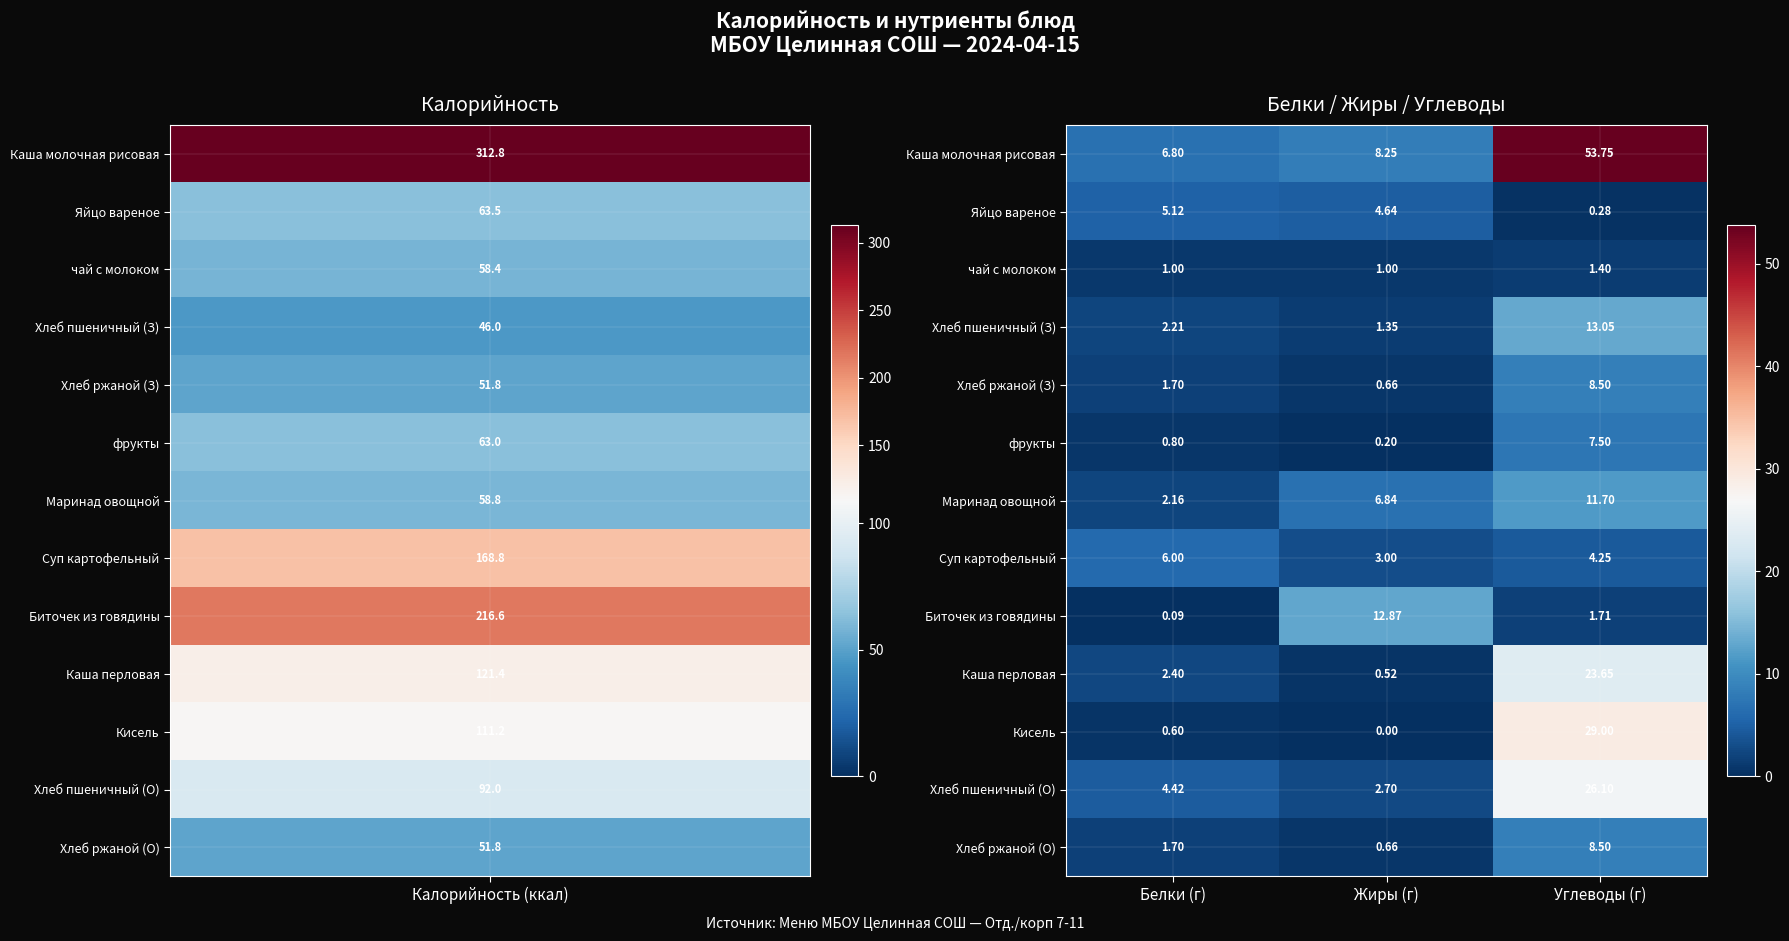

Between Белки (г) and Жиры (г), which series saw the biggest shift?

Биточек из говядины